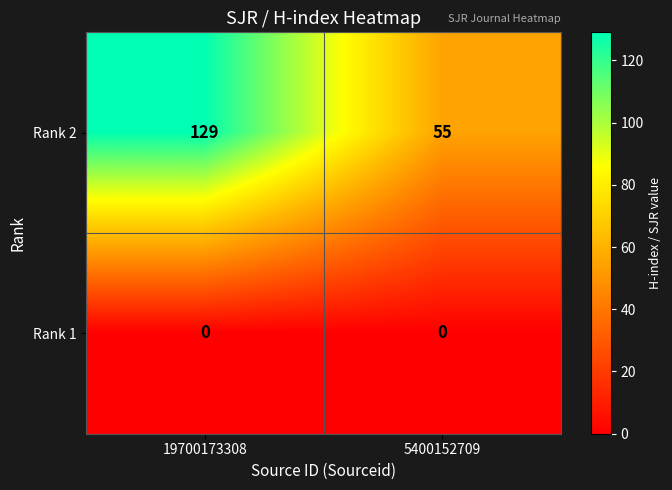

The Rank 1 series shows 0 at 19700173308. True or false?

True